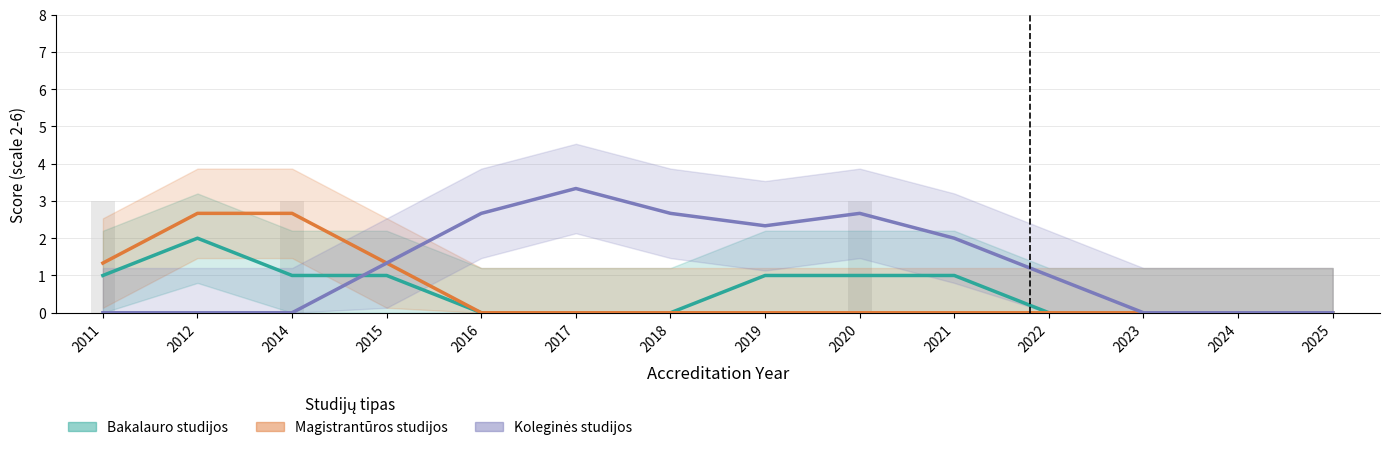

The value of Koleginės studijos at 2012 is 0.0. True or false?

True